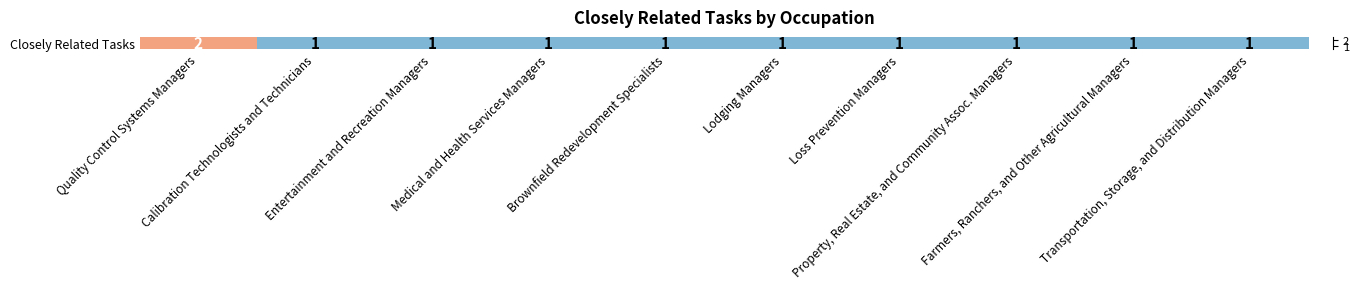

What is the sum of the values at Brownfield Redevelopment Specialists and Calibration Technologists and Technicians?

2